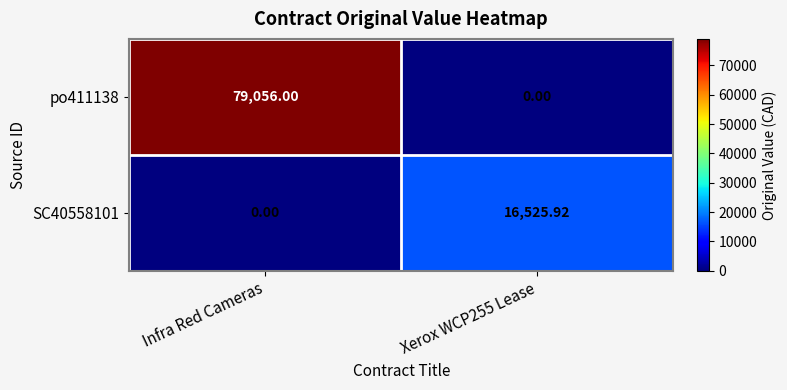

Is the value of po411138 at Infra Red Cameras greater than the value of SC40558101 at Infra Red Cameras?

Yes